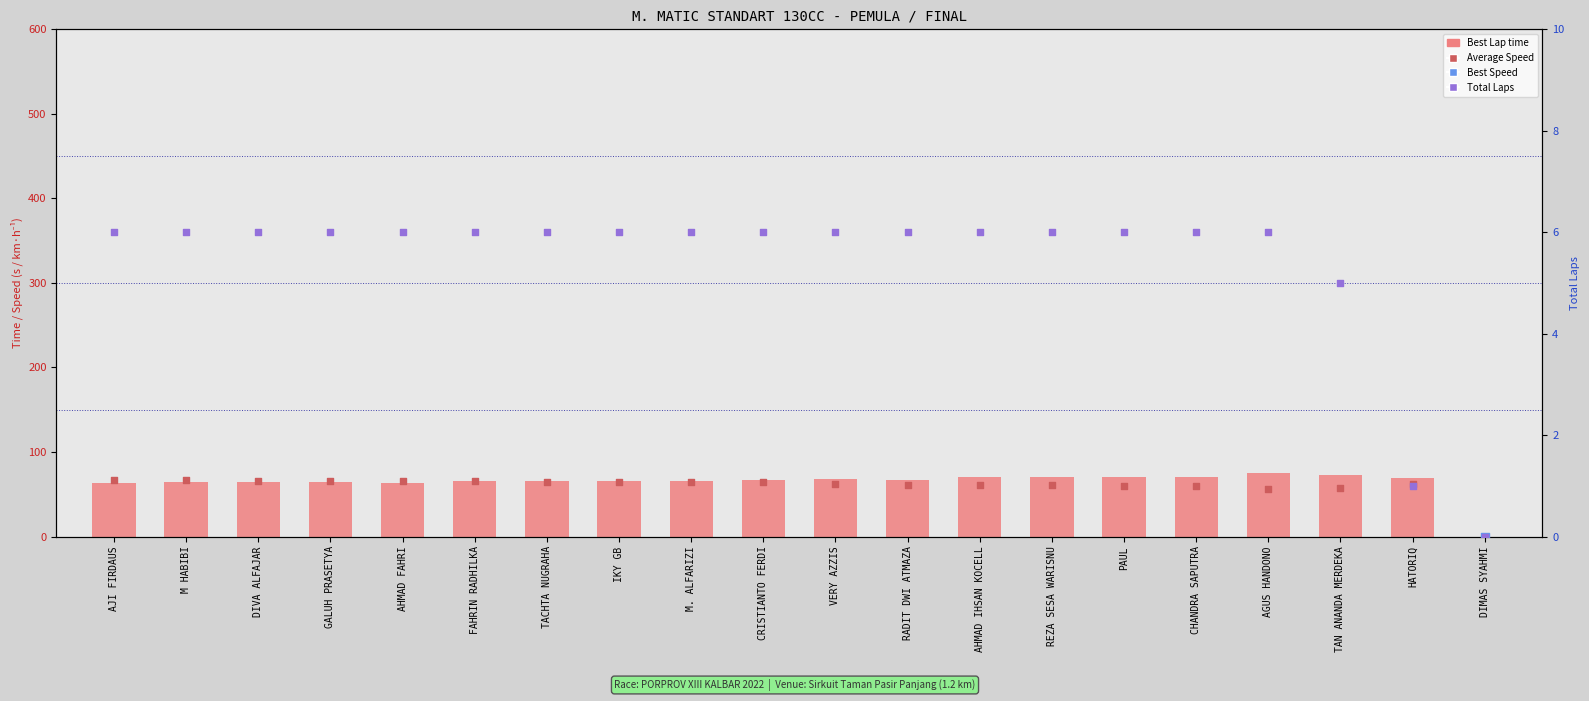

At how many categories does at least one series exceed 62?

19